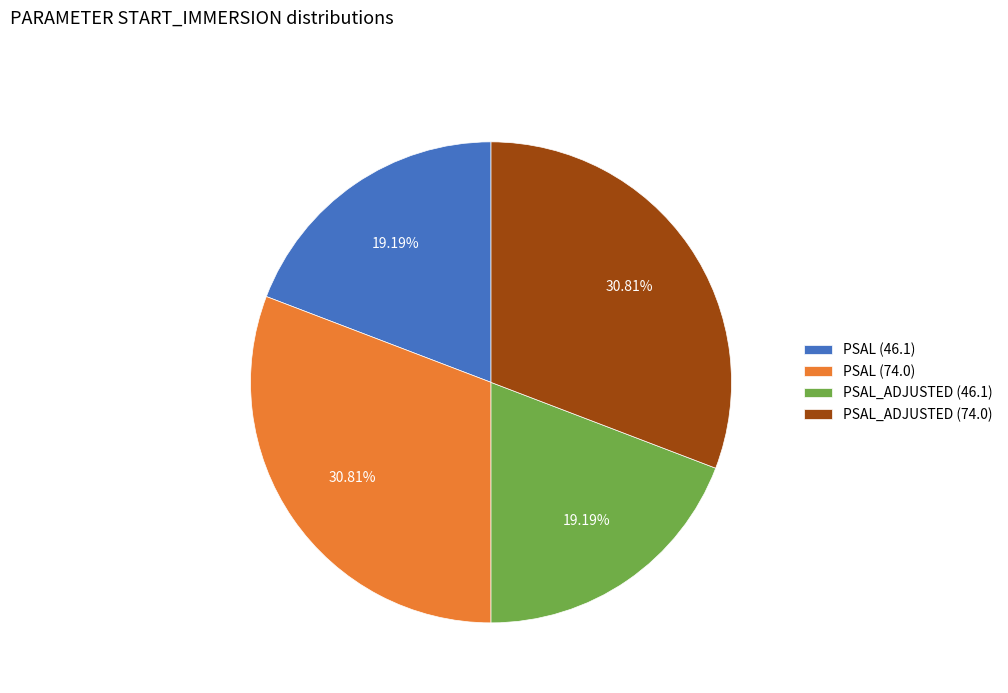

What is the ratio of the value at PSAL (74.0) to the value at PSAL_ADJUSTED (46.1)?

1.6